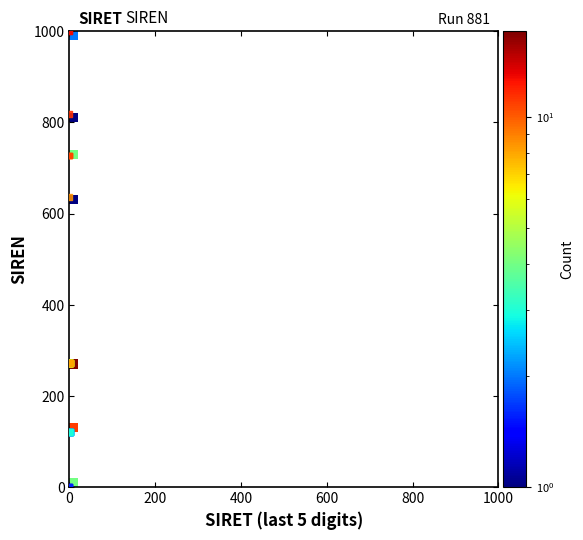

What Y value in the scatter plot is closest to 500?

636.4